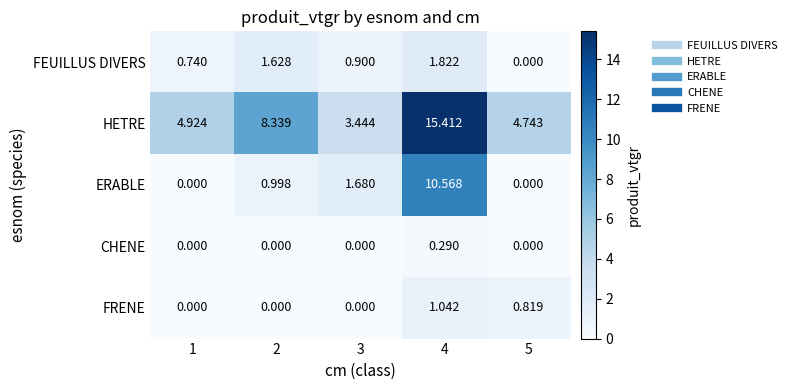

What is the total value across all series at 3?

6.0